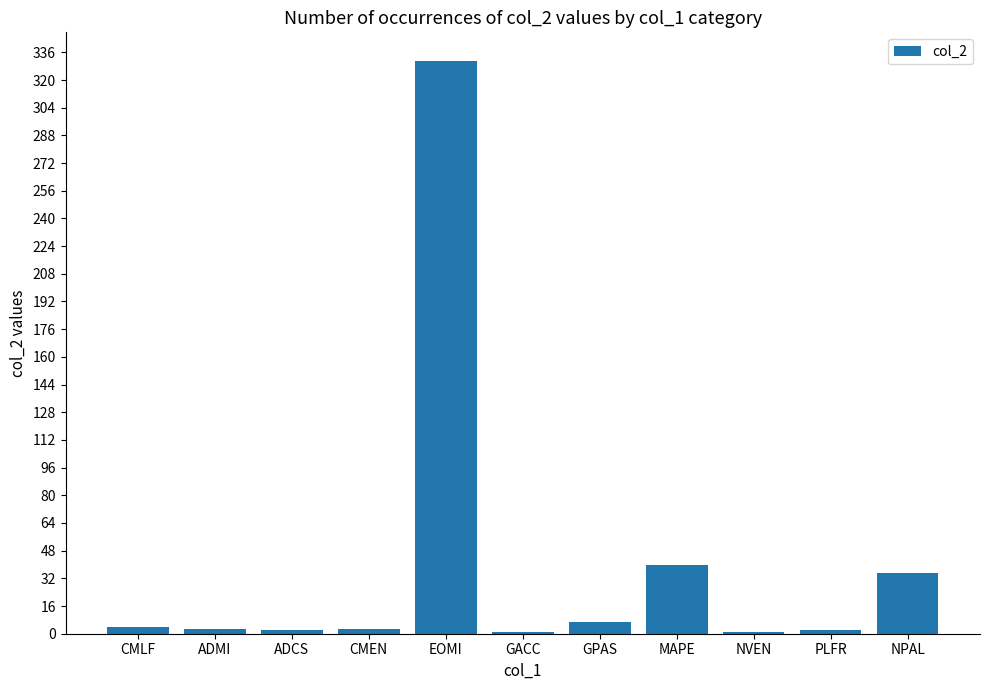

What is the sum of the values at CMLF and GPAS?

11